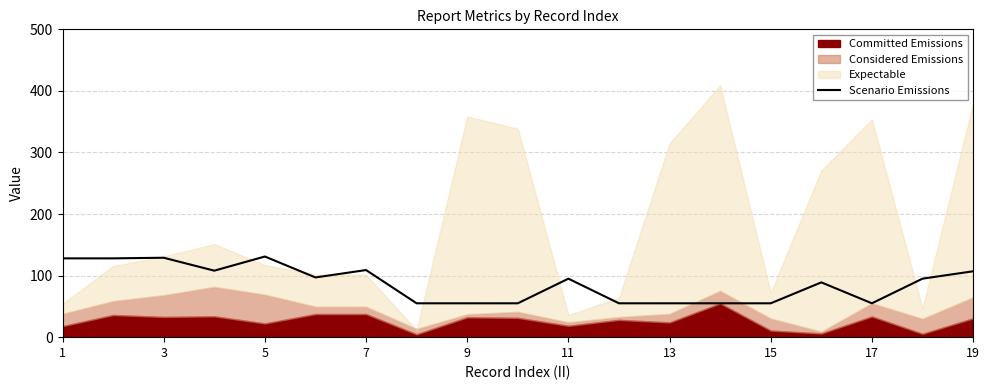

What is the approximate value at 5, to the nearest 10?

130